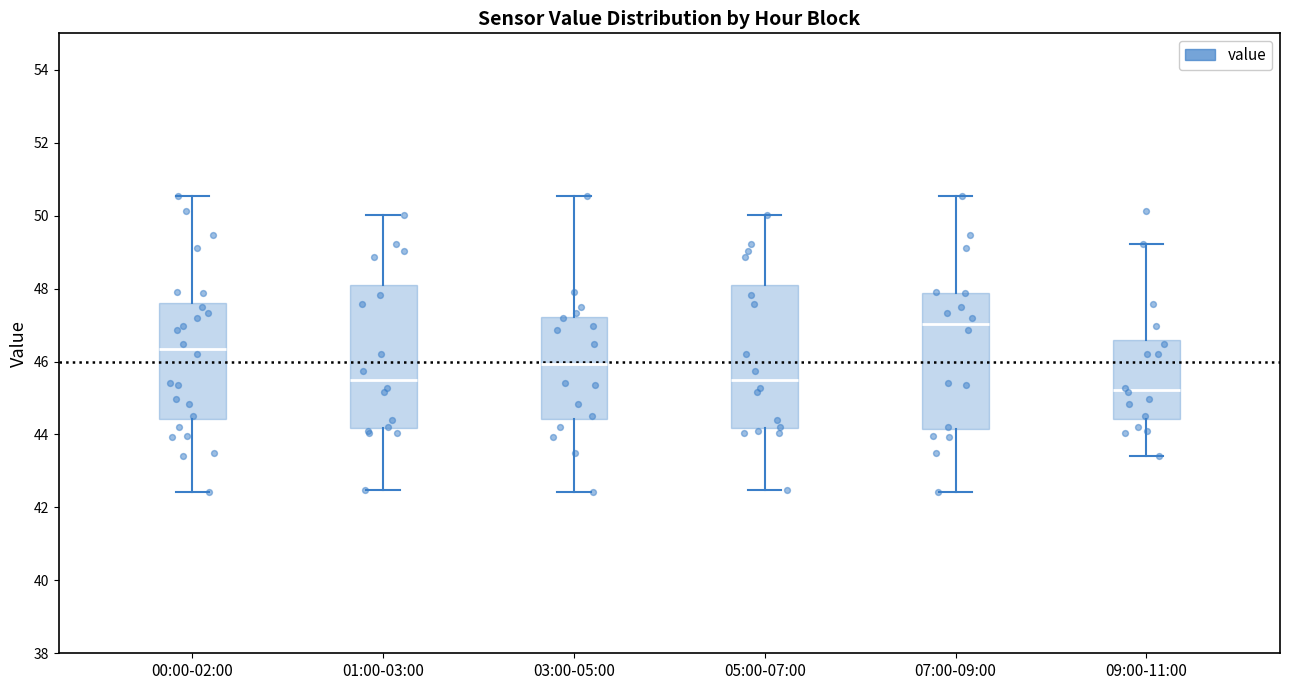

Reading left to right, read every box against the y-axis: the position of its median line, the range the box covers, and the ends of its whiskers. The values are not printed on the chart, so give them approximately, as read against the axis.

00:00-02:00: median 46.4, box 44.4 to 47.6, whiskers 42.4 to 50.6
01:00-03:00: median 45.6, box 44.2 to 48.0, whiskers 42.4 to 50.0
03:00-05:00: median 46.0, box 44.4 to 47.2, whiskers 42.4 to 50.6
05:00-07:00: median 45.6, box 44.2 to 48.0, whiskers 42.4 to 50.0
07:00-09:00: median 47.0, box 44.2 to 47.8, whiskers 42.4 to 50.6
09:00-11:00: median 45.2, box 44.4 to 46.6, whiskers 43.4 to 49.2